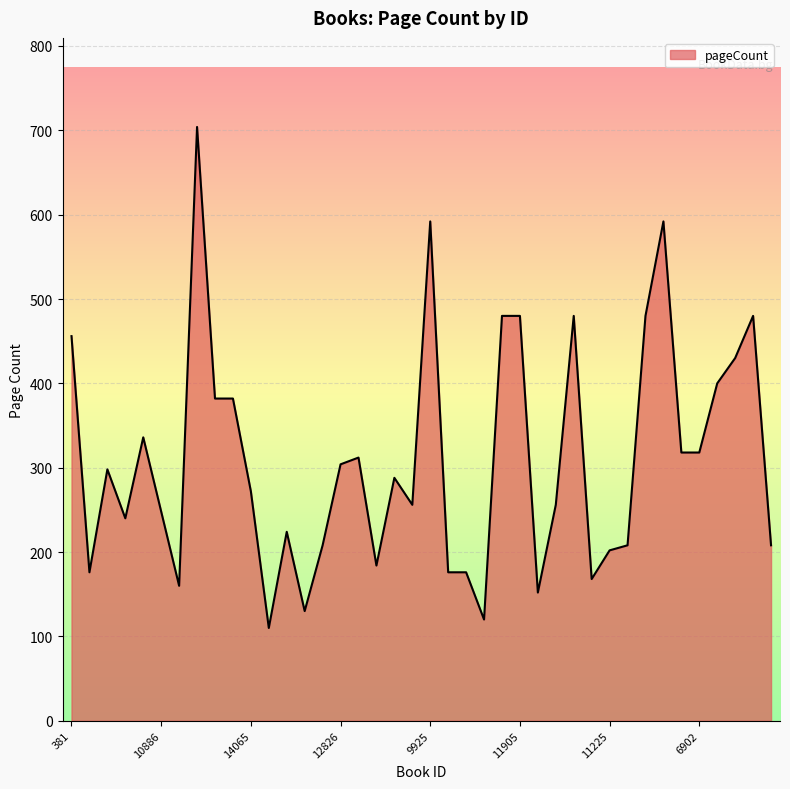

What is the smallest value displayed?

110